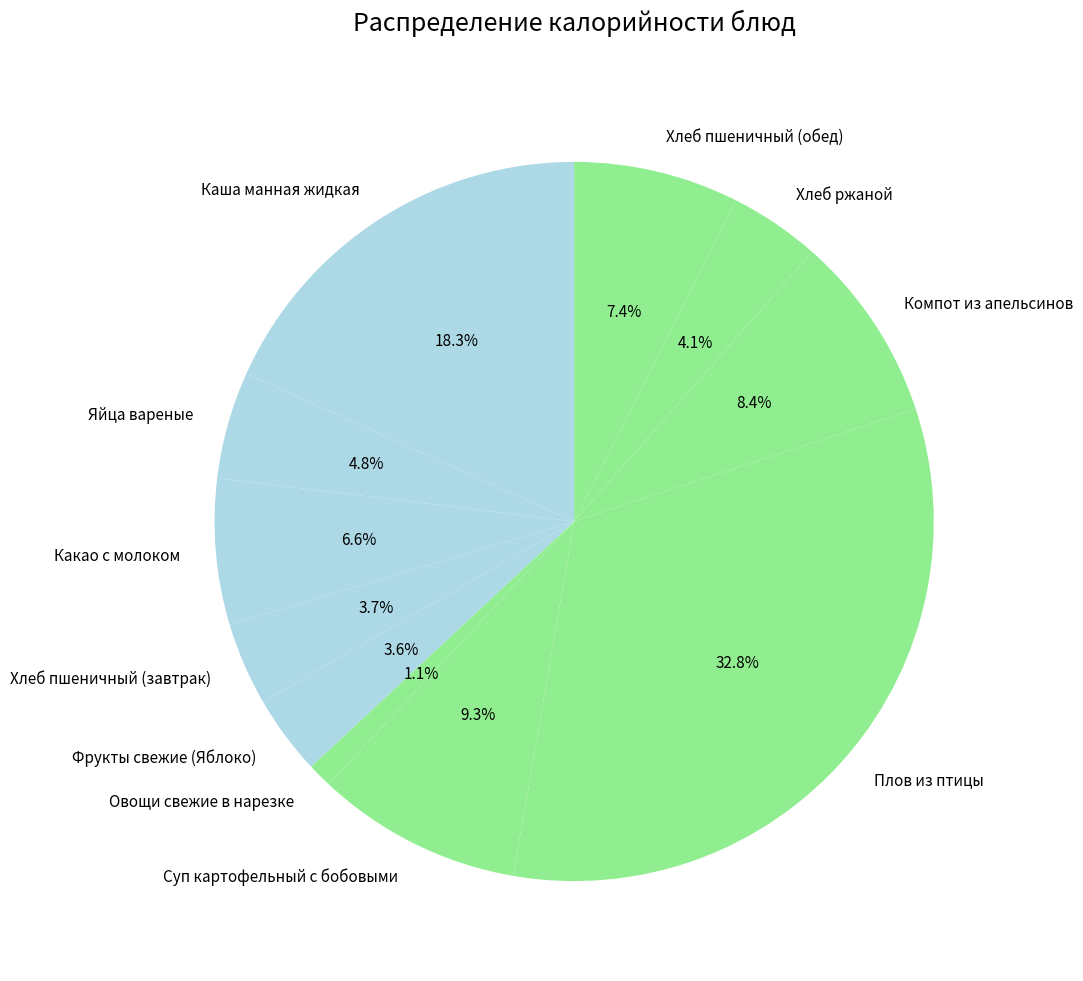

Do Хлеб ржаной and Хлеб пшеничный (завтрак) together represent more than half of the pie?

No